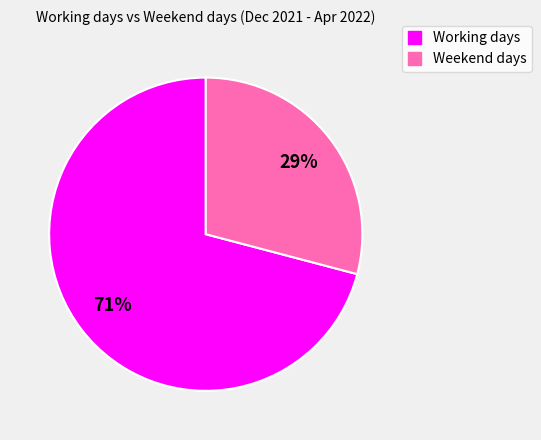

To the nearest percent, what is the average slice percentage?

50%